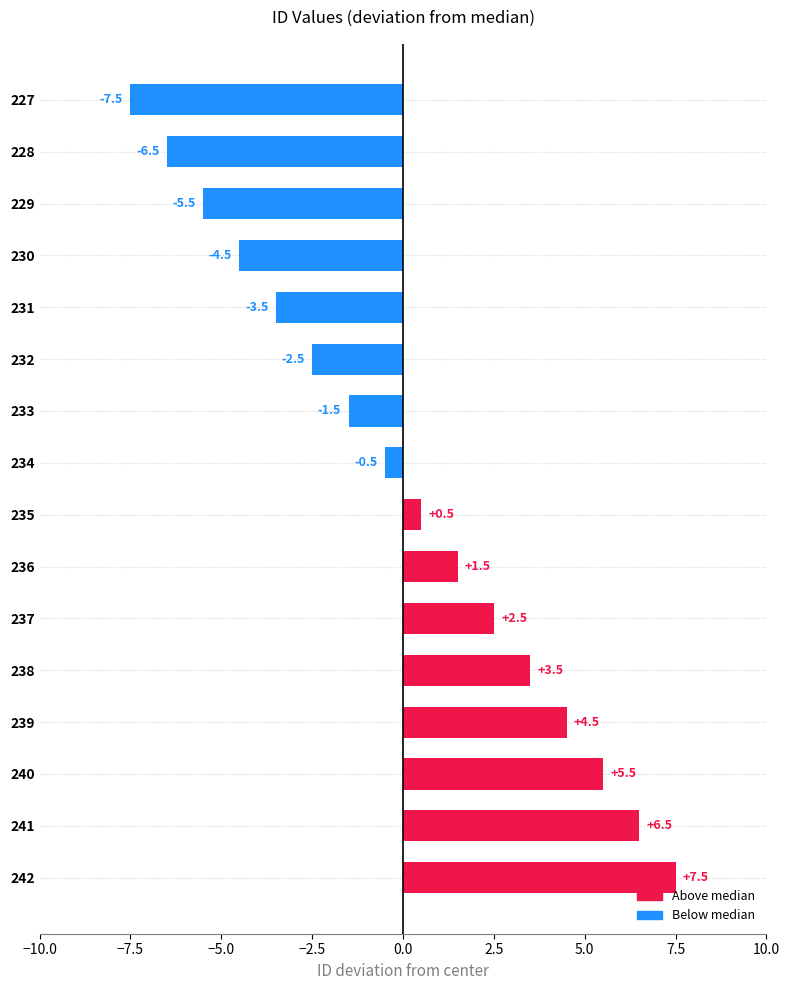

Rank the categories by value from lowest to highest.

227, 228, 229, 230, 231, 232, 233, 234, 235, 236, 237, 238, 239, 240, 241, 242